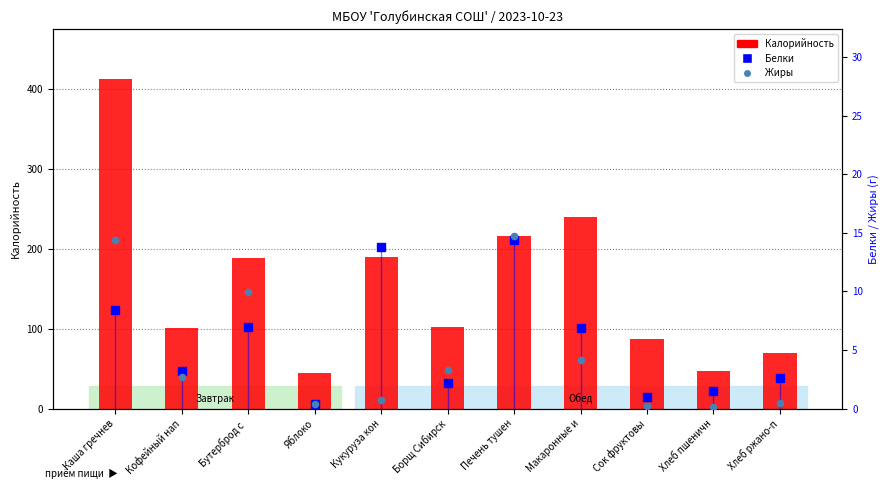

At which category is the sum across all series the highest?

Каша гречнев